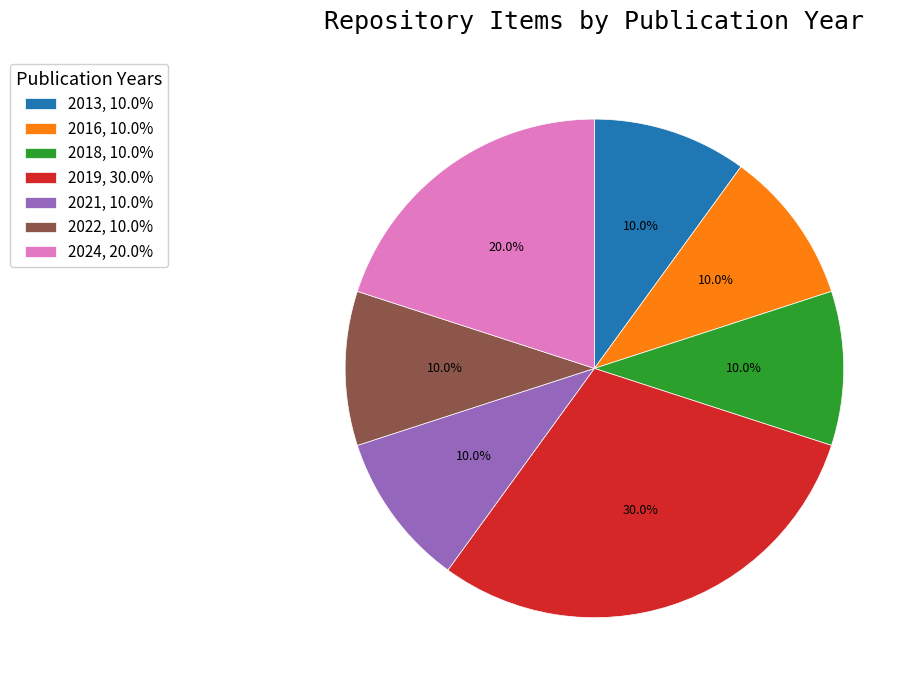

To the nearest percent, what is the average slice percentage?

14%